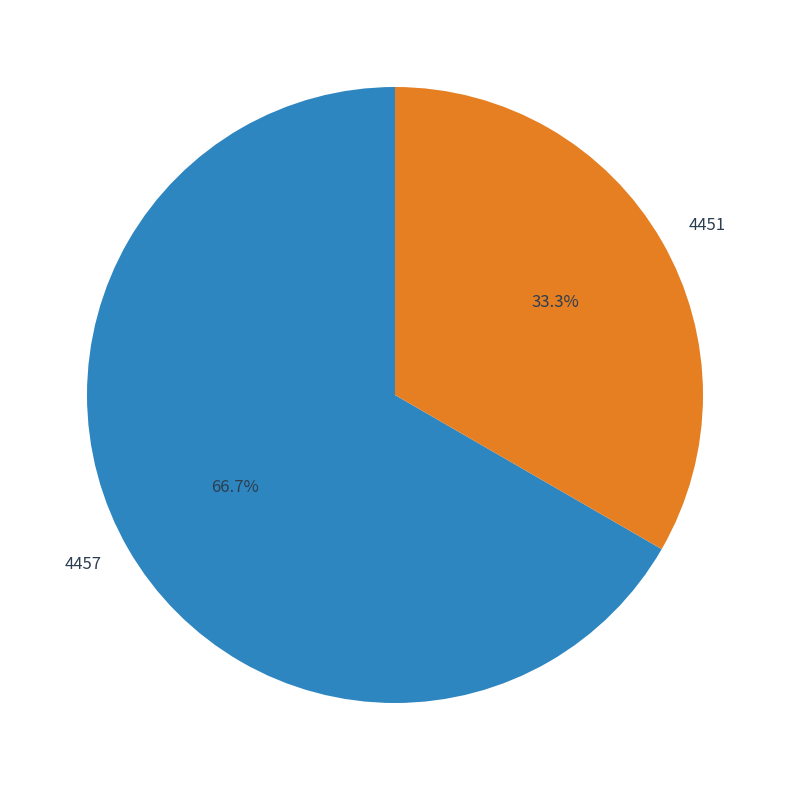

To the nearest percent, what percentage of the pie is 4451?

33%